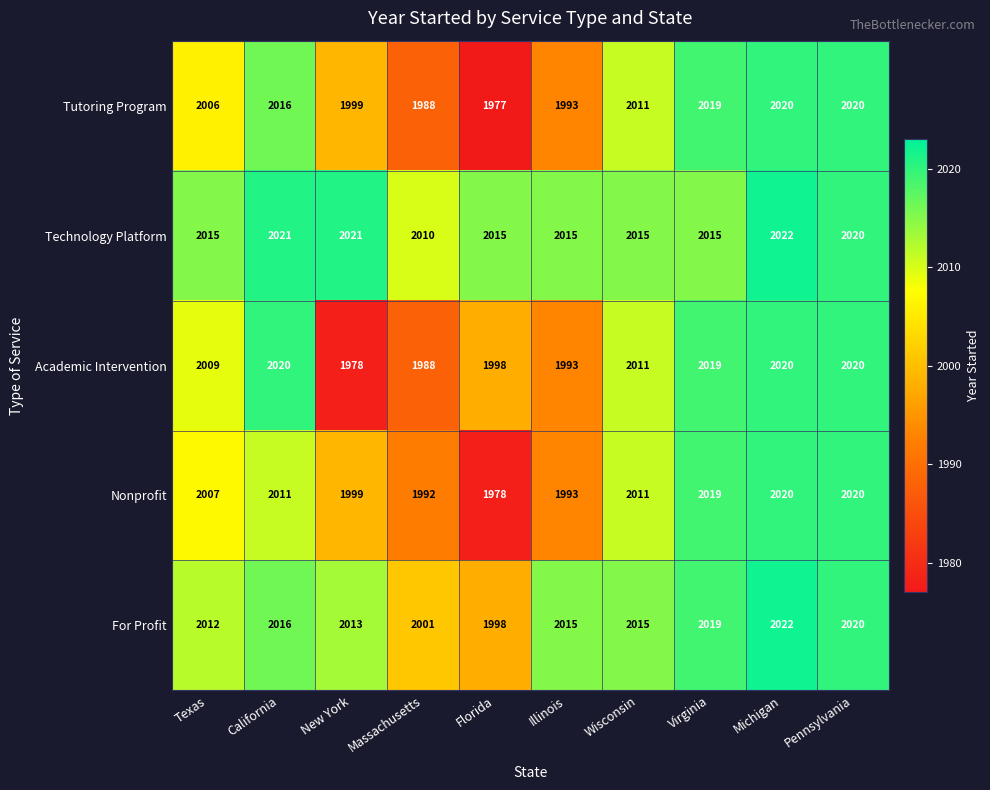

Which series has the largest total across all categories?

Technology Platform